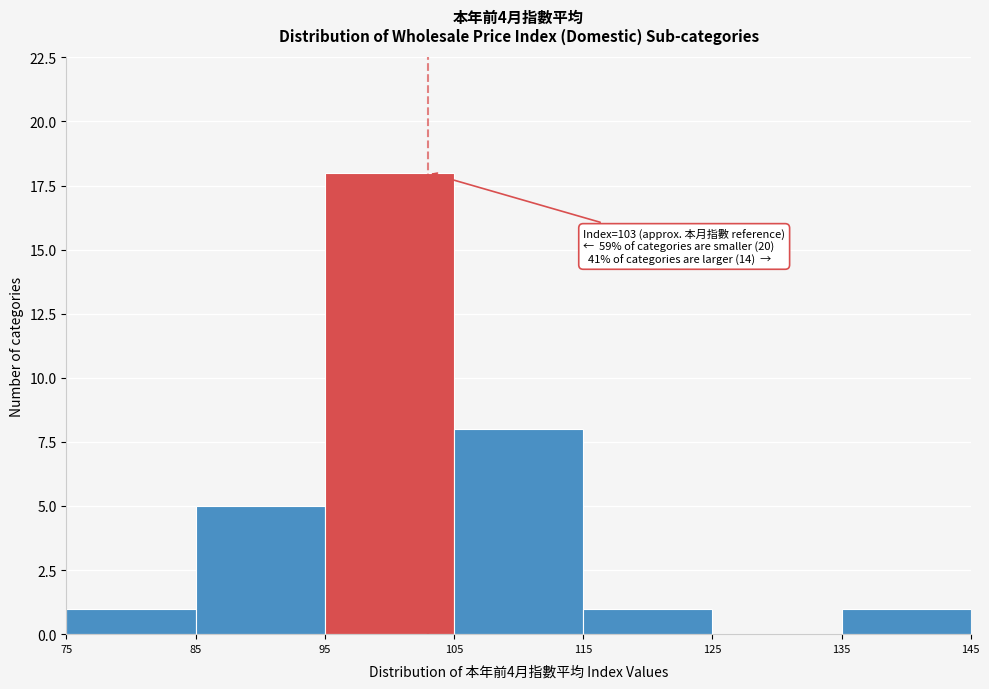

Which range on the x-axis has the tallest bar?

95 to 105